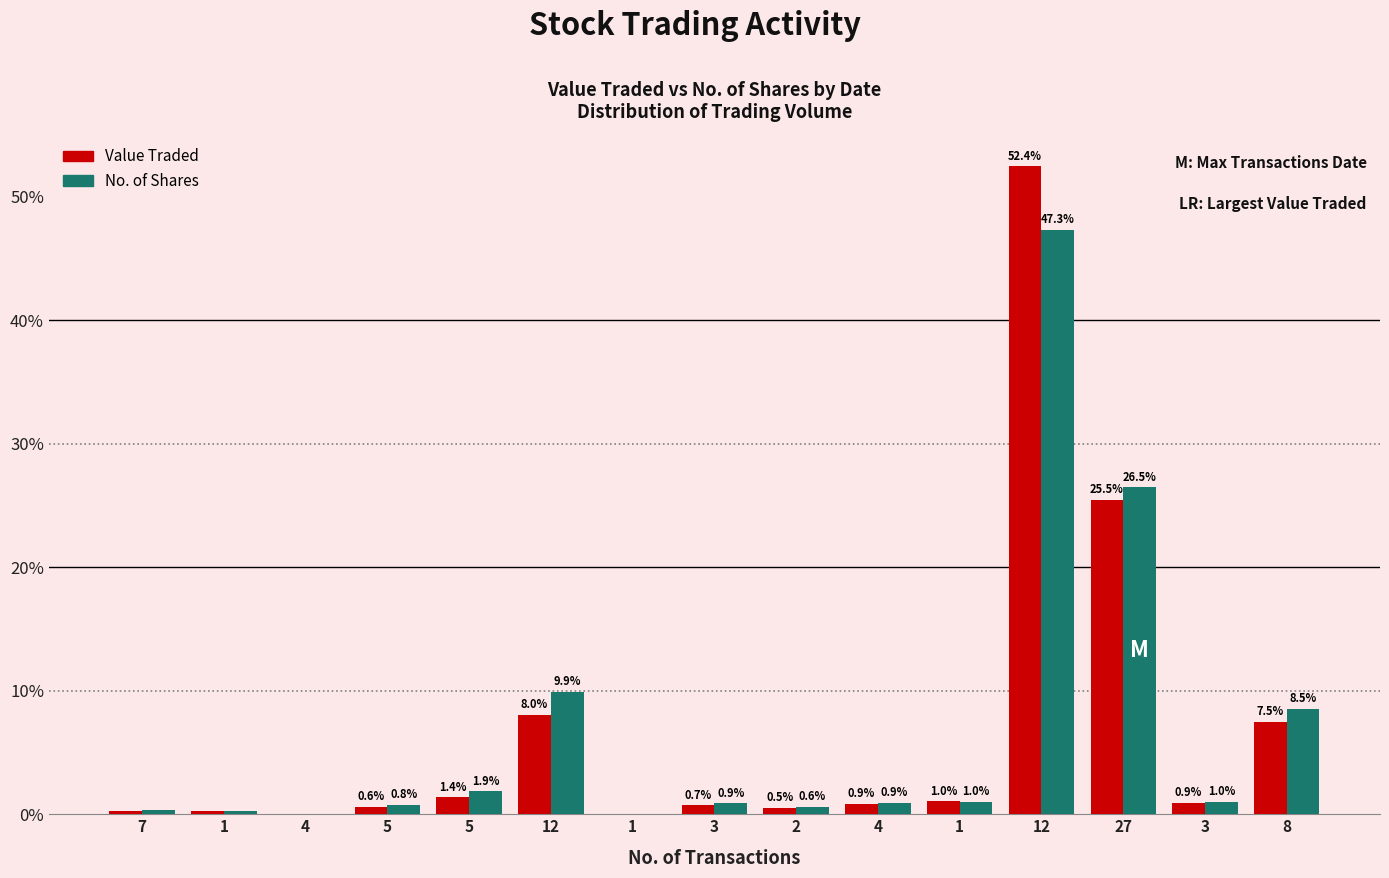

Which label corresponds to the smallest value in the chart?

4